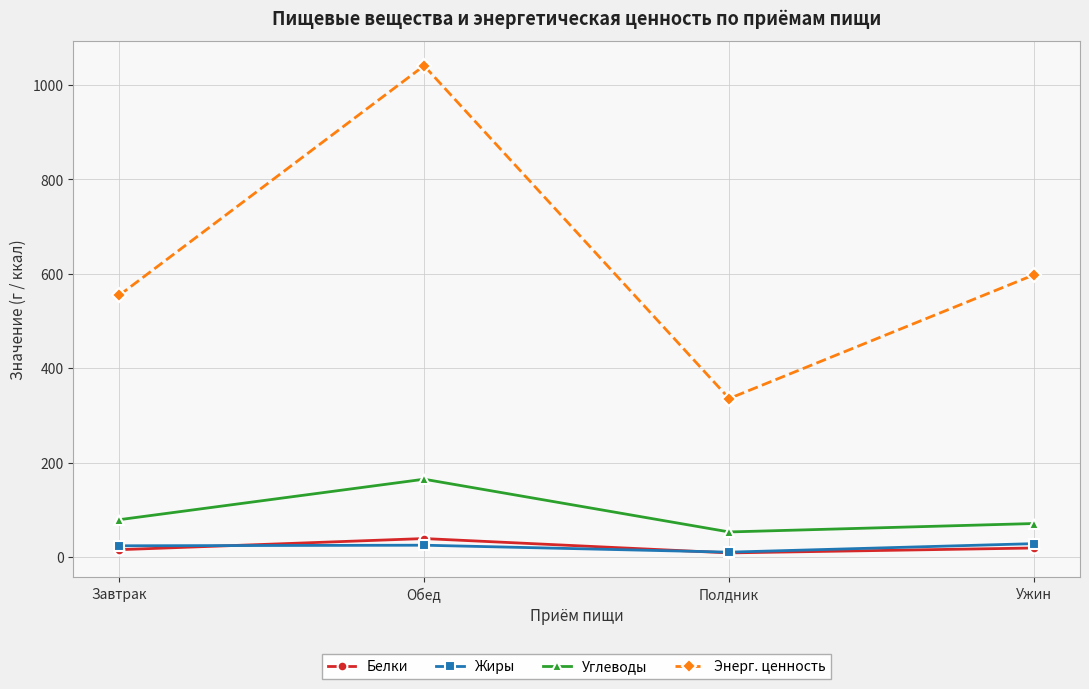

What is the highest value of the Жиры series?

28.1